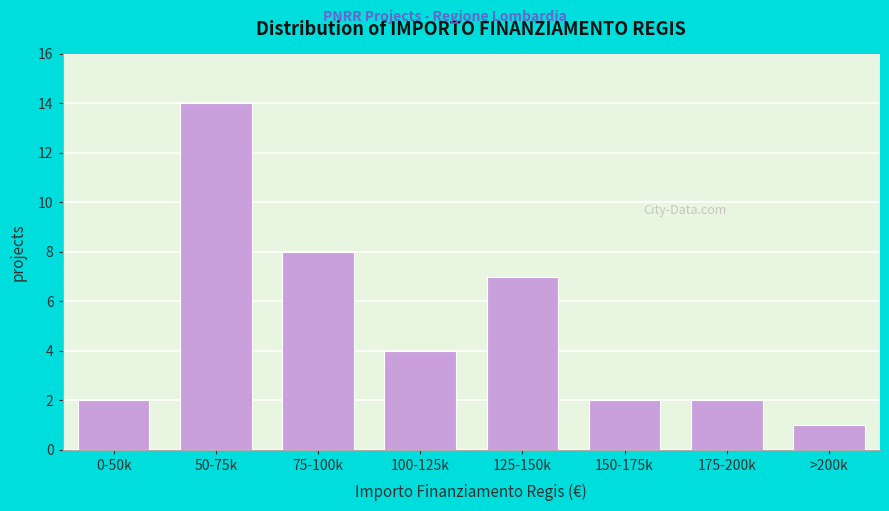

Reading left to right, transcribe all the data shown in this chart.

0-50k=2	50-75k=14	75-100k=8	100-125k=4	125-150k=7	150-175k=2	175-200k=2	>200k=1